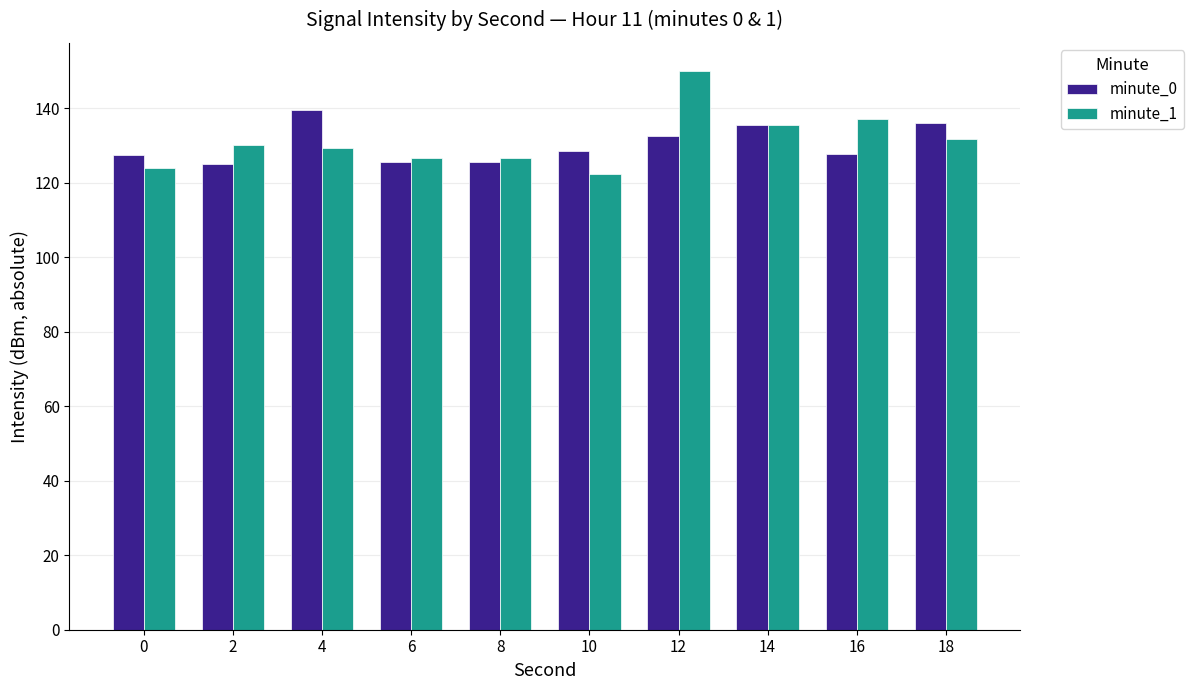

List the series in order of their peak value, lowest first.

minute_0, minute_1